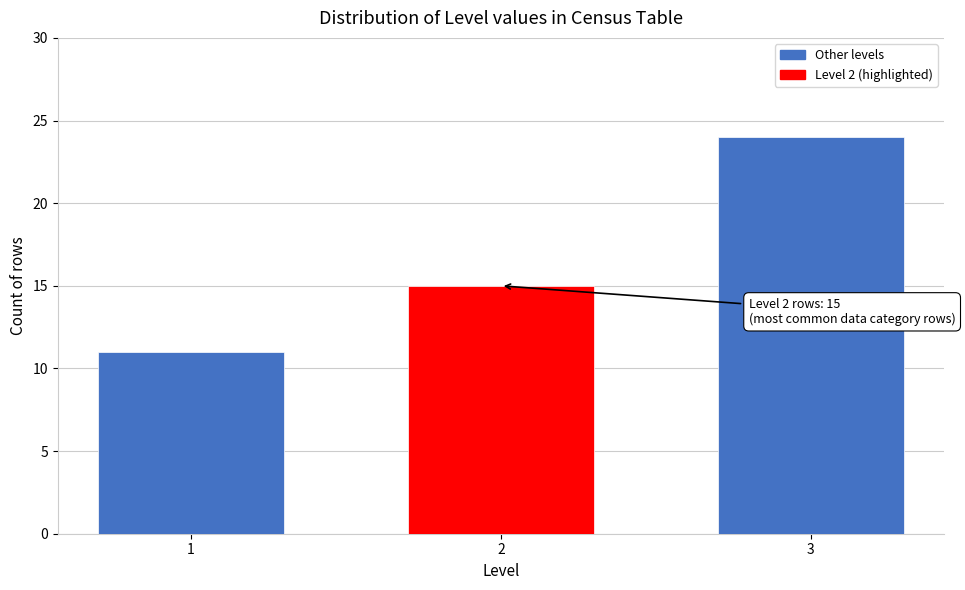

Reading left to right, transcribe all the data shown in this chart.

1=11	2=15	3=24